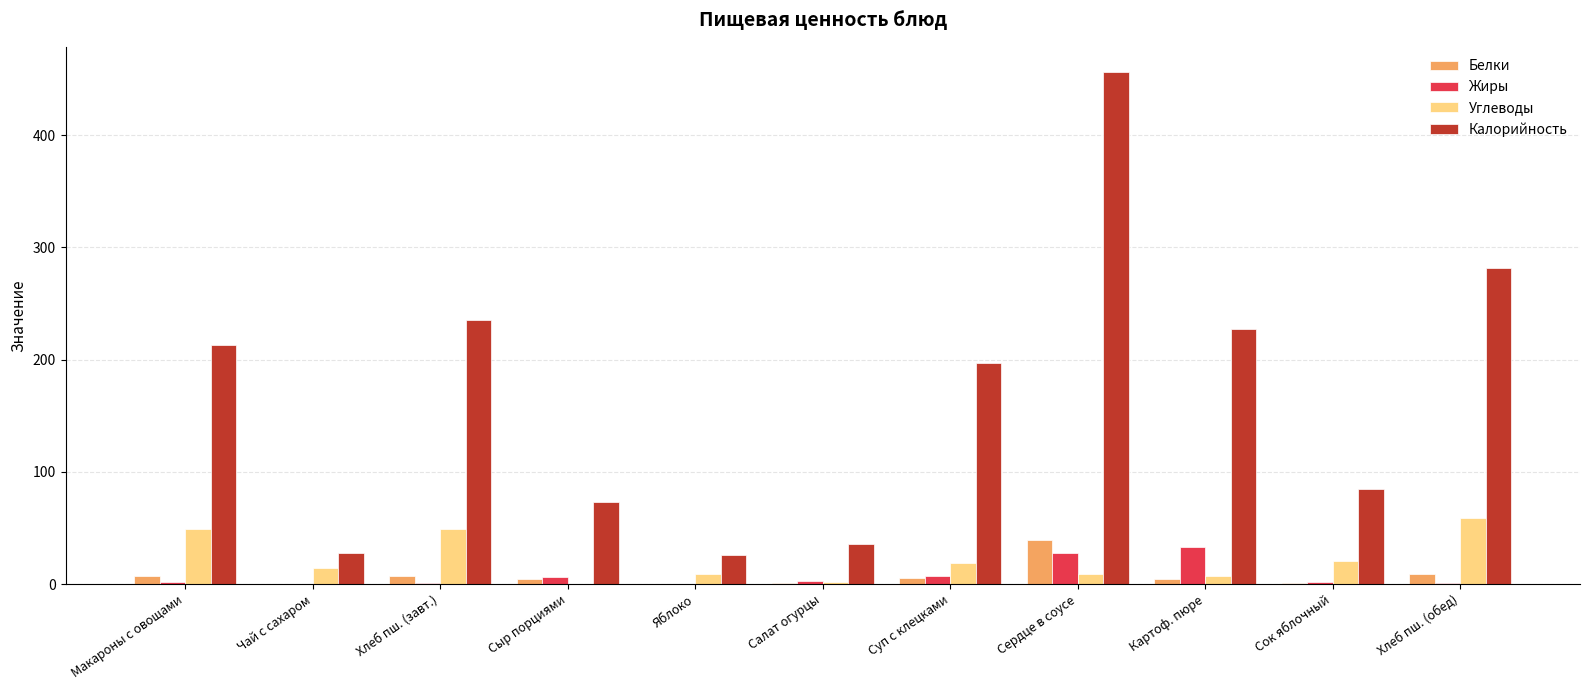

The value of Белки at Хлеб пш. (завт.) is 7.6. True or false?

True